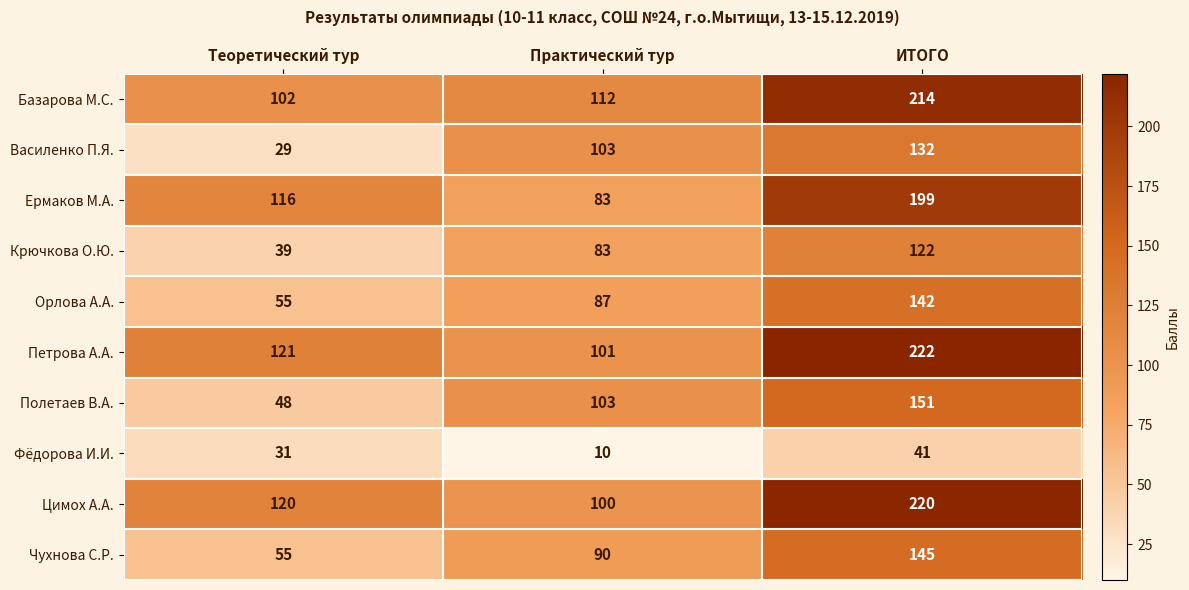

At which label is Чухнова С.Р. closest to 100?

Практический тур